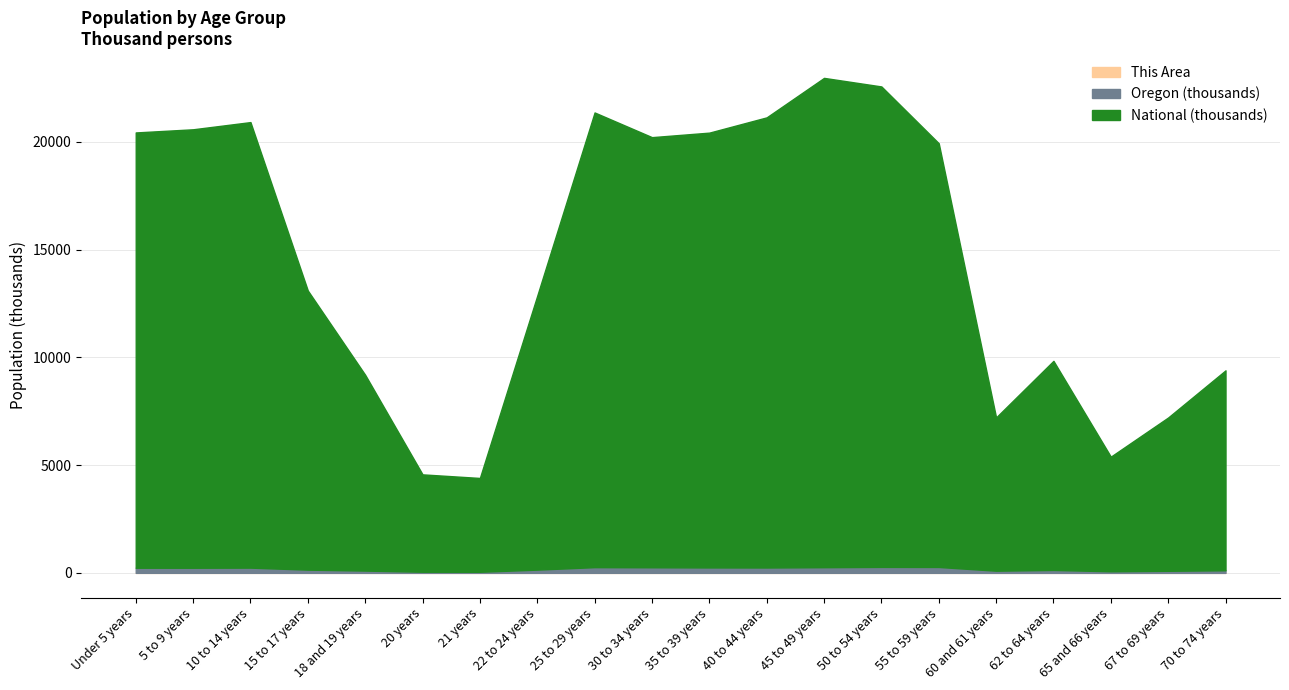

What is the minimum value shown in the chart?

152